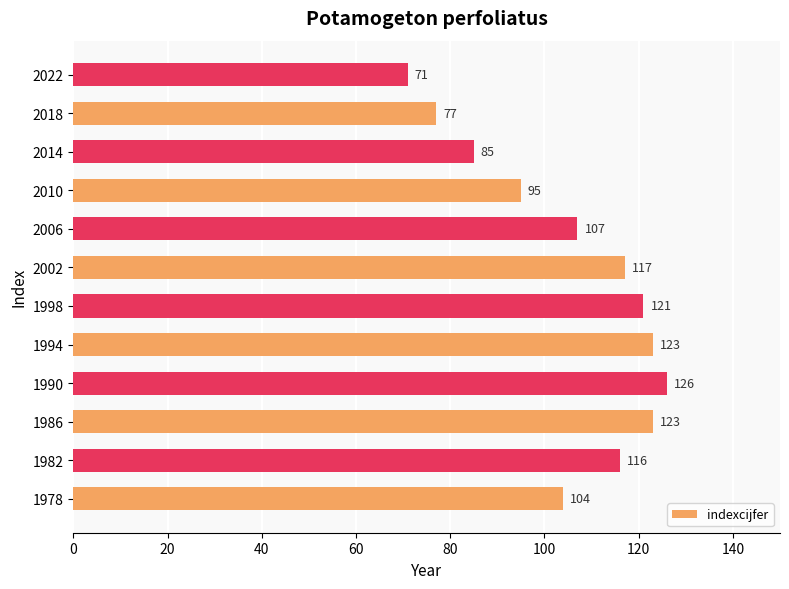

What is the sum of all values?

1265